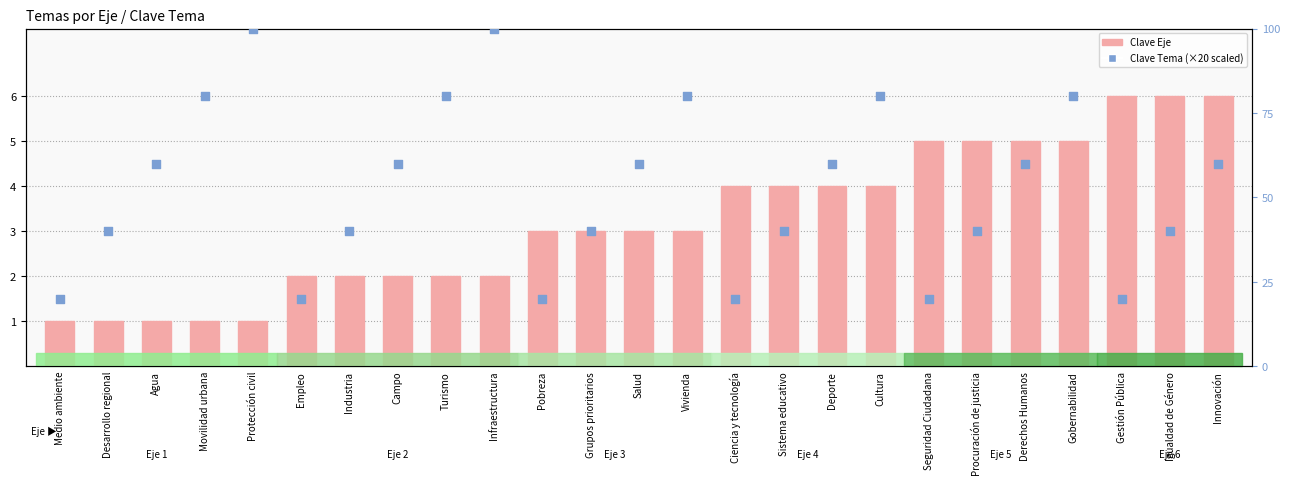

What is the total value across all series at Desarrollo regional?

41